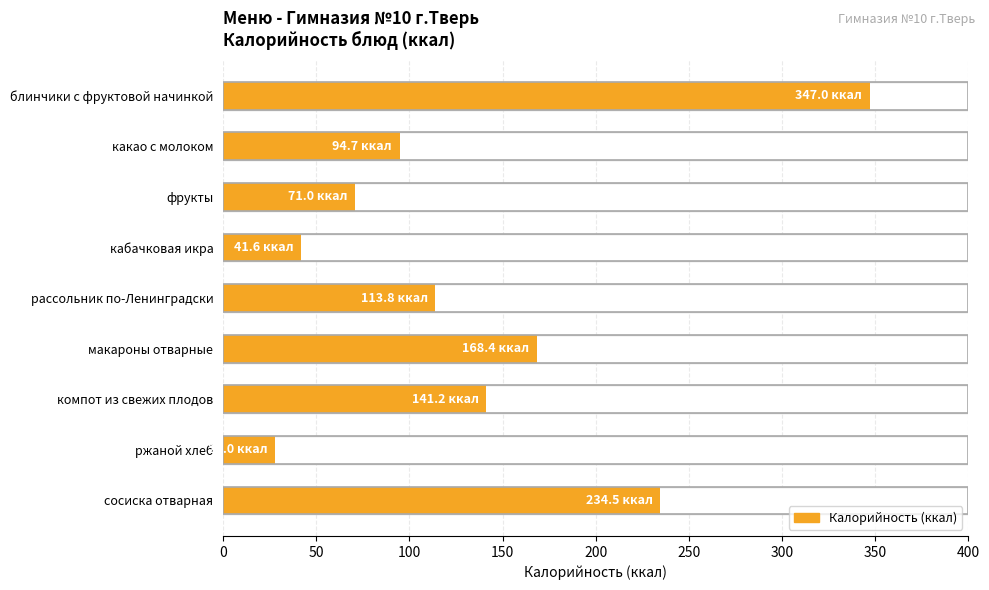

Reading left to right, transcribe all the data shown in this chart.

347.0	94.7	71.0	41.6	113.8	168.4	141.2	28.0	234.5